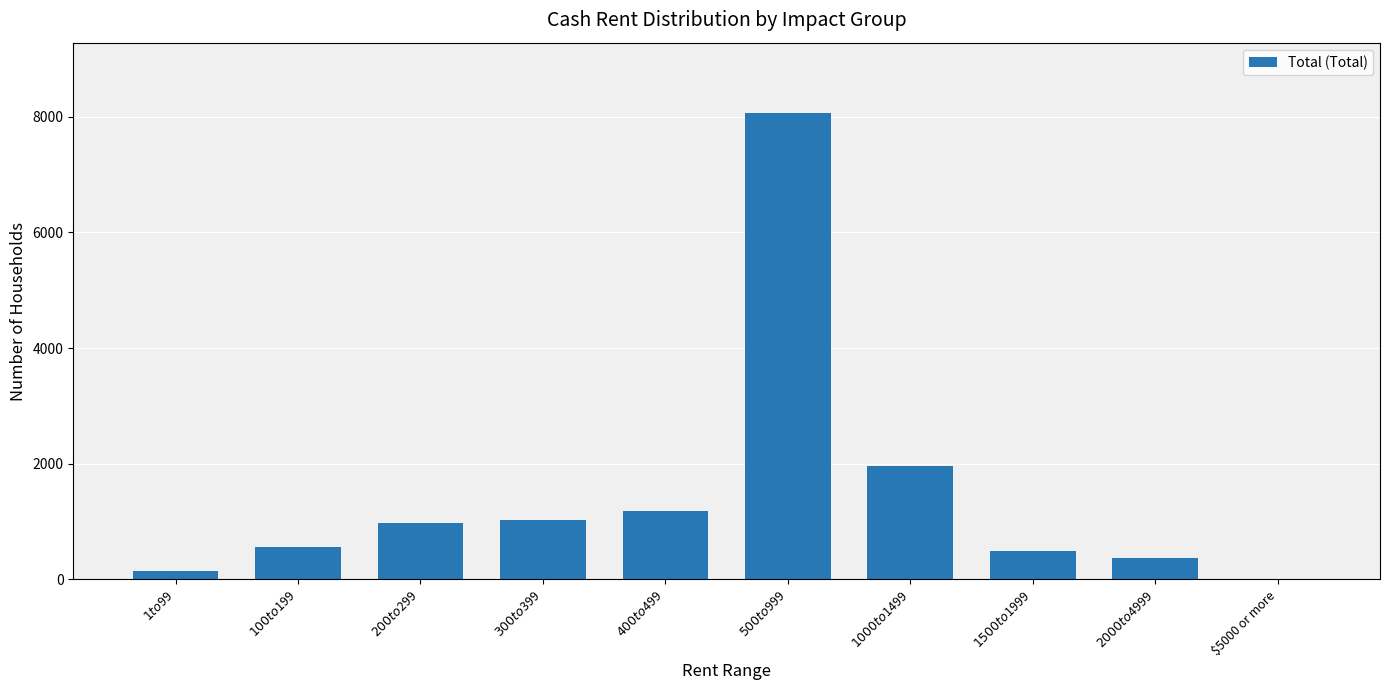

What is the ratio of the value at $400 to $499 to the value at $1500 to $1999?

2.4